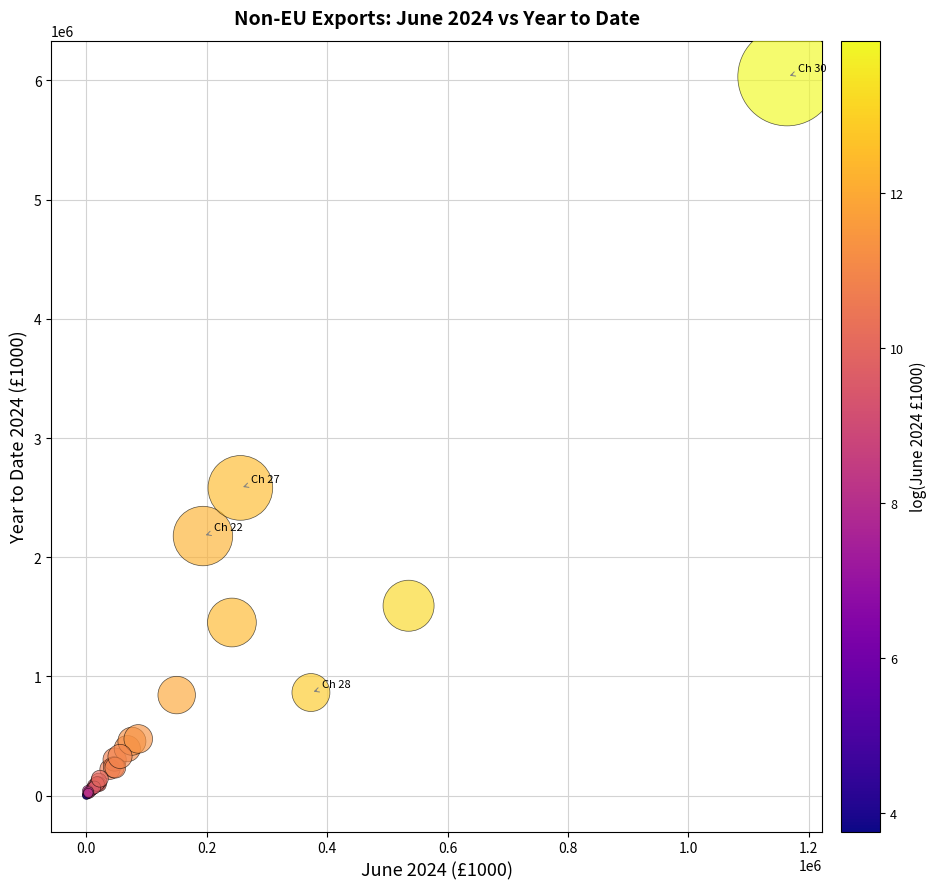

What Y value in the scatter plot is closest to 3016287?

2581484